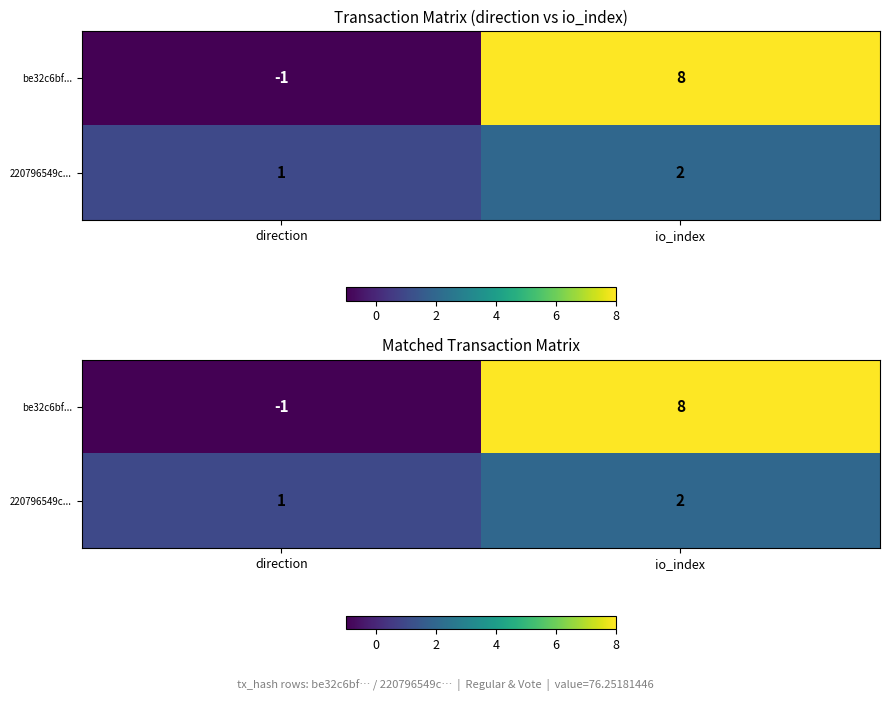

At which label is 220796549c... closest to 1?

direction